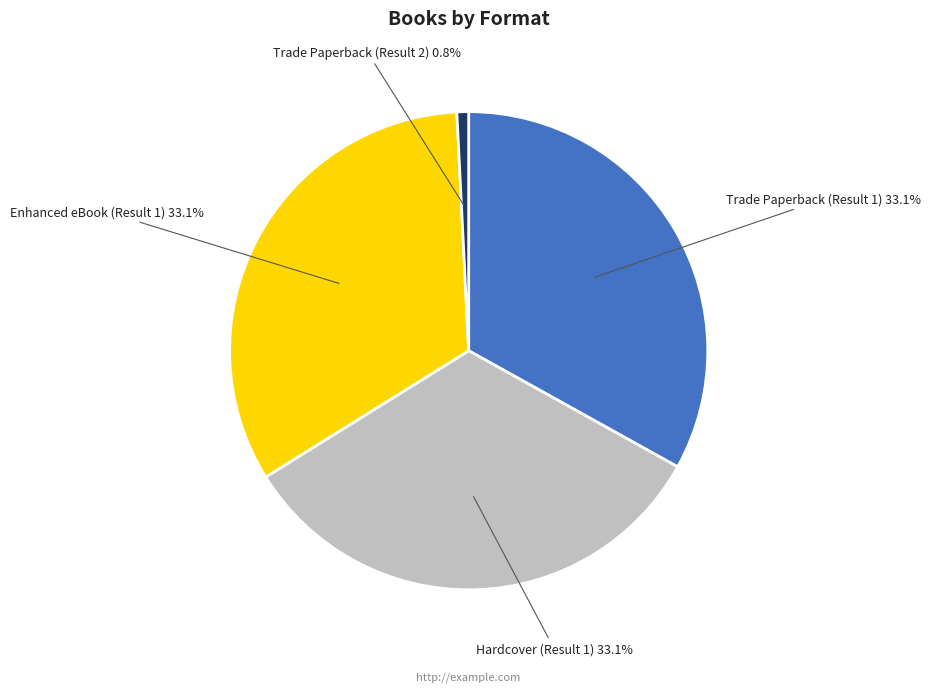

Count the number of slices in the pie.

4